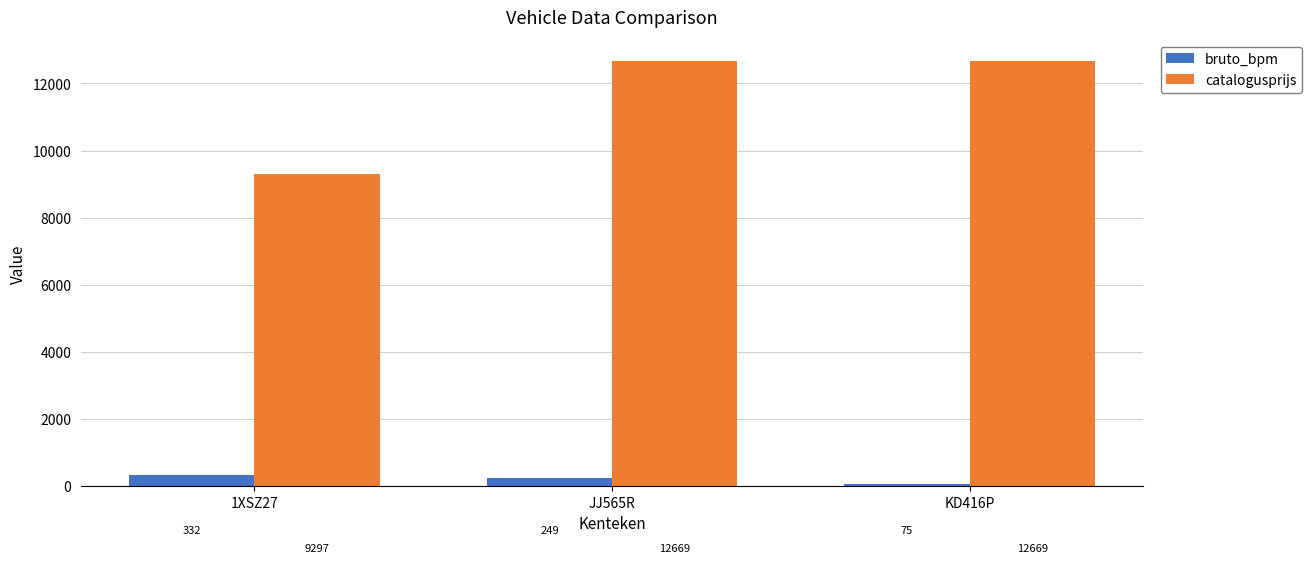

True or false: catalogusprijs has a value of 2728 at KD416P.

False